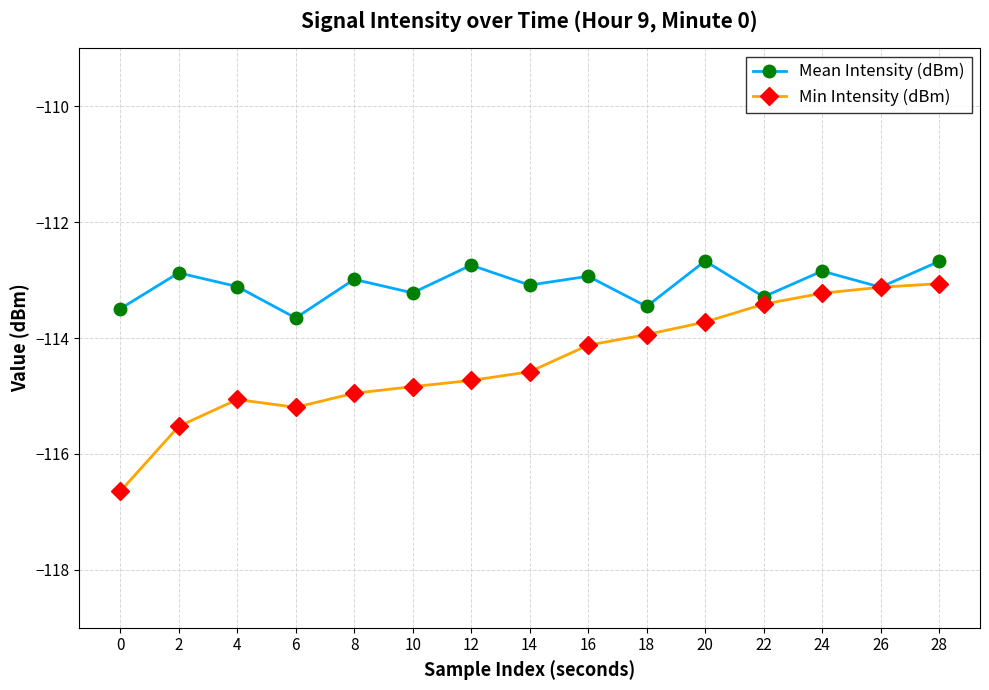

At which category does Mean Intensity (dBm) reach its first local peak?

2